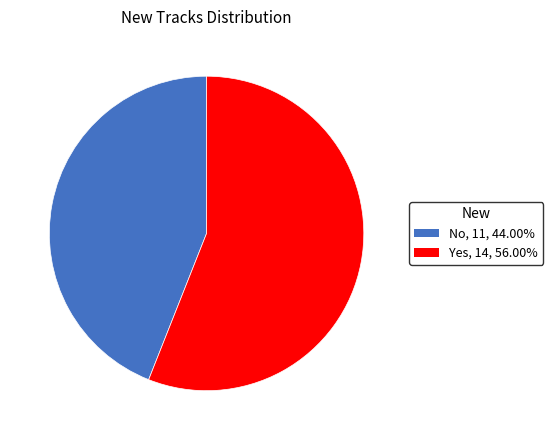

Count the number of slices in the pie.

2